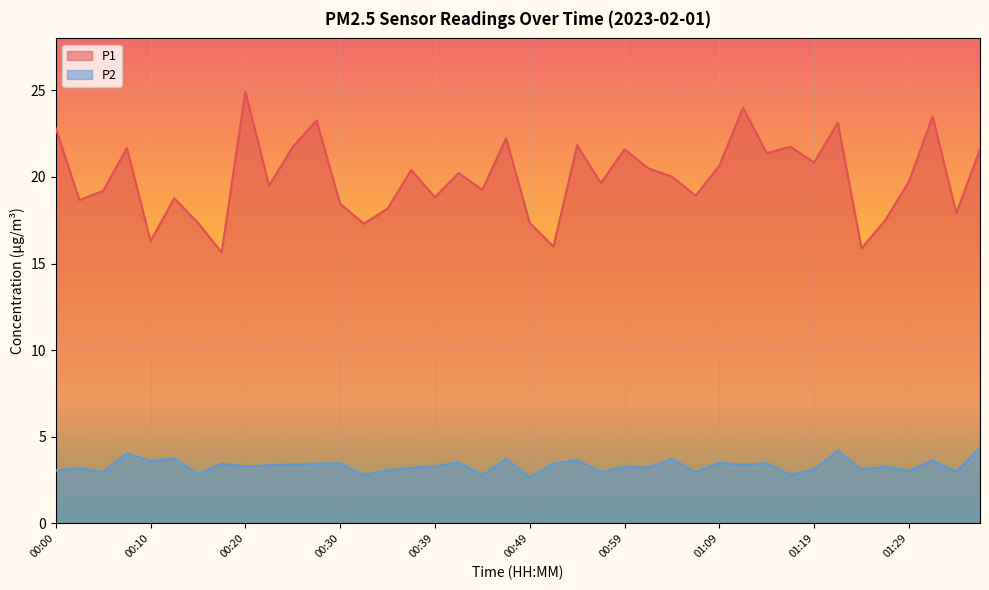

How many data points in P1 are above 20?

20